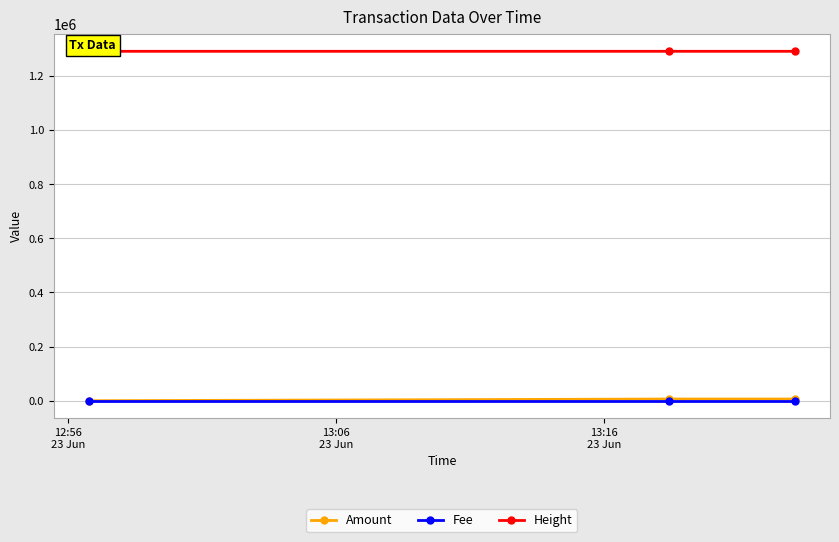

How many values in the Amount series exceed 6260?

2